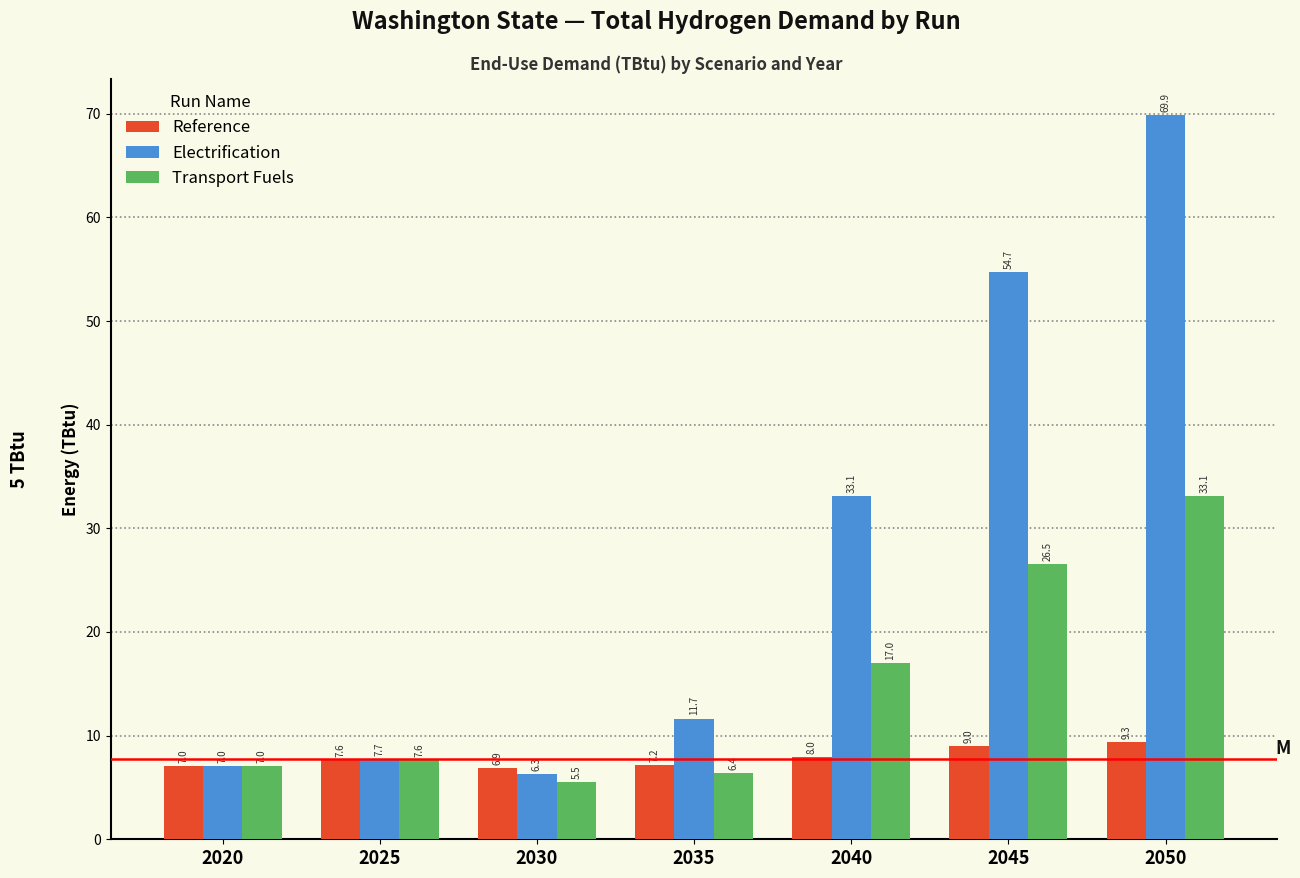

What is the difference between the maximum and minimum values in the Electrification series?

63.6